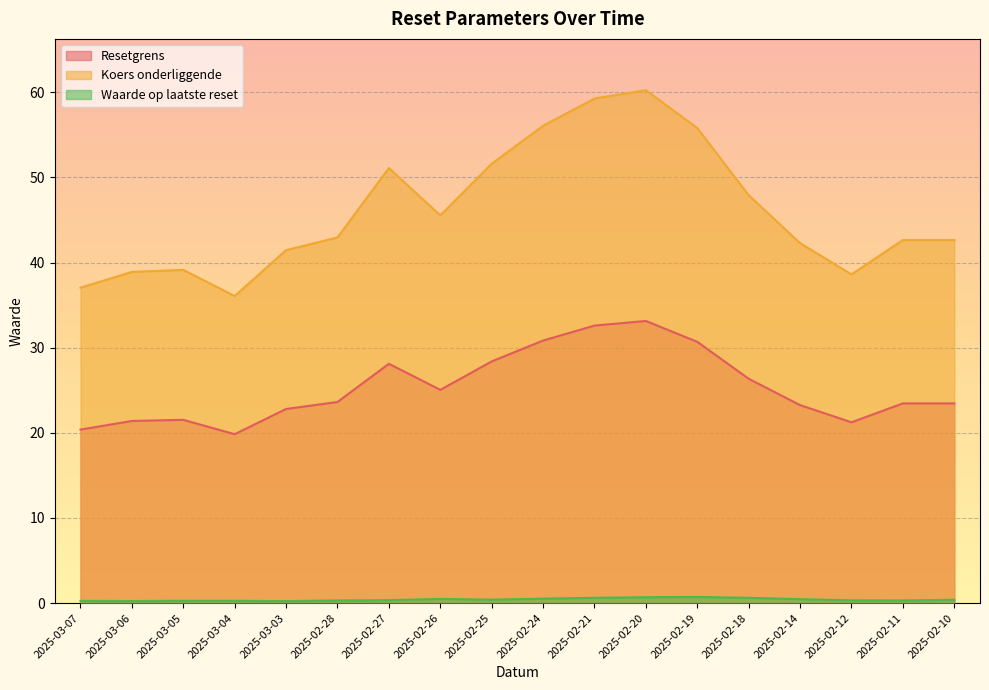

What are all the series names shown in the legend?

Resetgrens, Koers onderliggende, Waarde op laatste reset